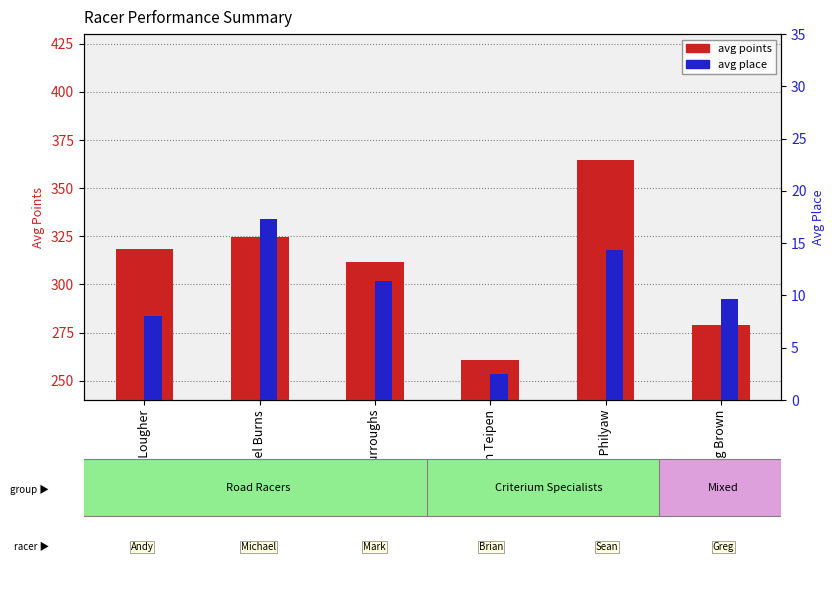

What is the maximum value for avg points?

364.8